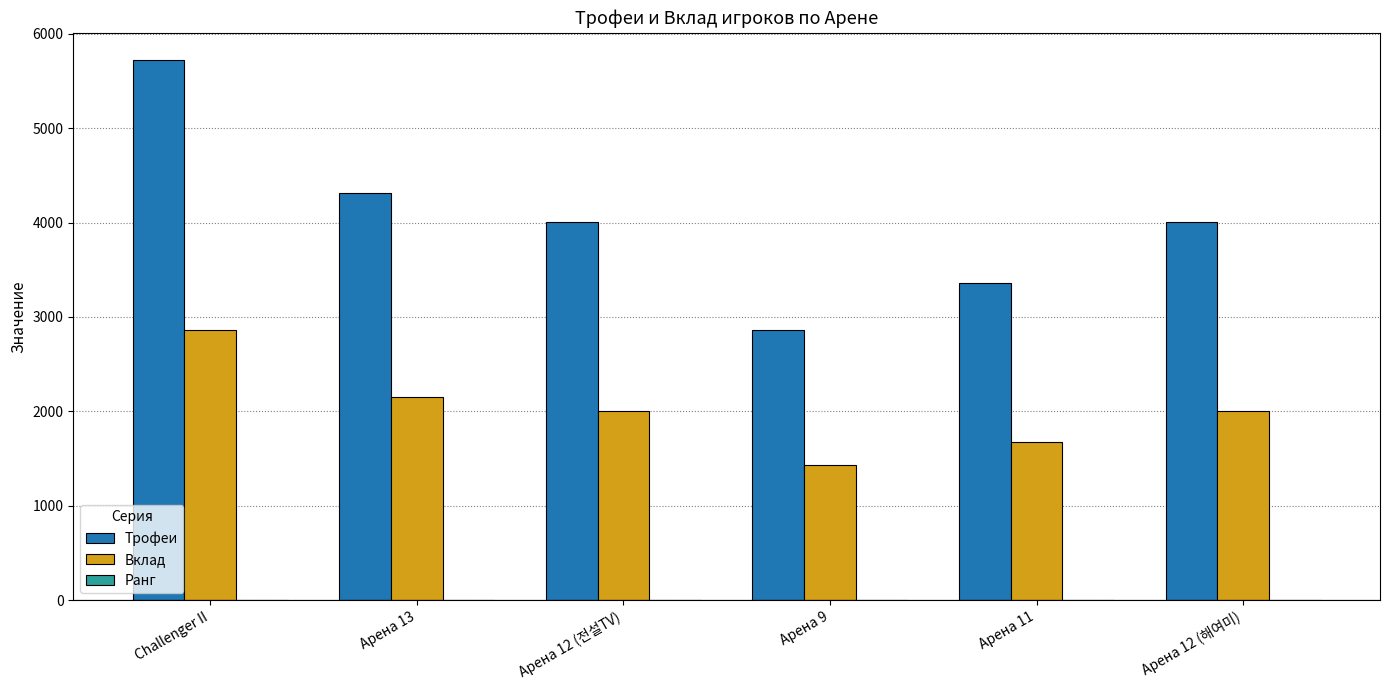

What is the difference between the Трофеи values at Арена 12 (전설TV) and Арена 11?

642